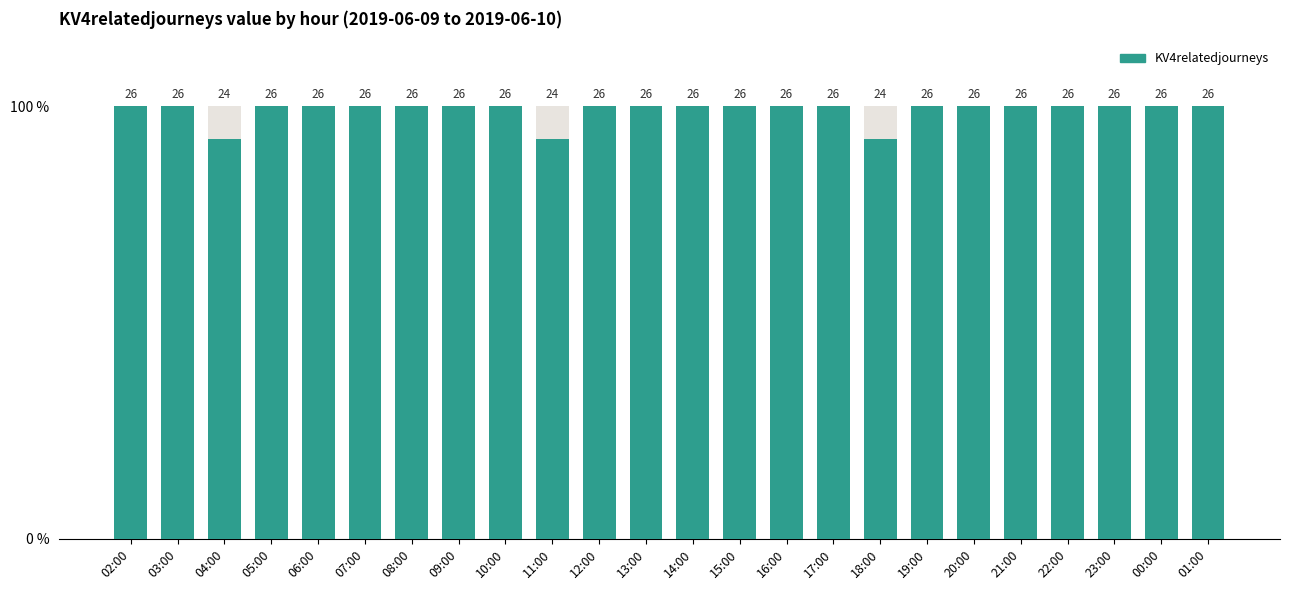

Rank the categories by value from lowest to highest.

04:00, 11:00, 18:00, 02:00, 03:00, 05:00, 06:00, 07:00, 08:00, 09:00, 10:00, 12:00, 13:00, 14:00, 15:00, 16:00, 17:00, 19:00, 20:00, 21:00, 22:00, 23:00, 00:00, 01:00